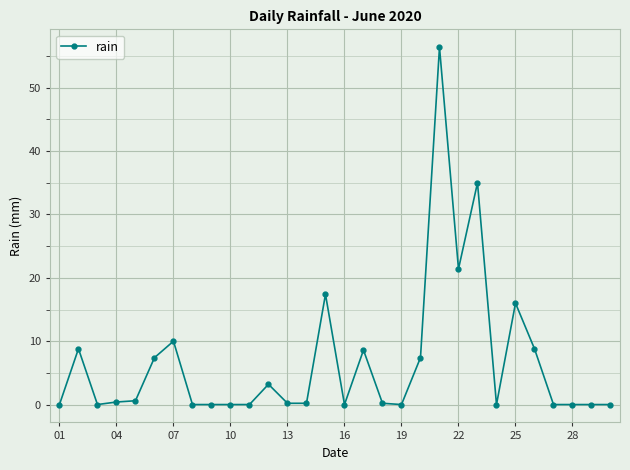

What is the average value?

6.7